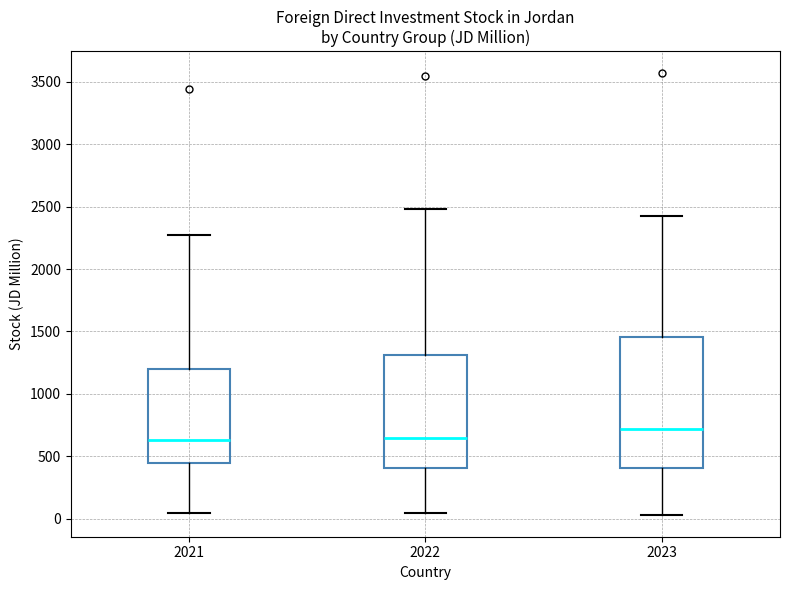

Reading left to right, read every box against the y-axis: the position of its median line, the range the box covers, and the ends of its whiskers. The values are not printed on the chart, so give them approximately, as read against the axis.

2021: median 650, box 450 to 1200, whiskers 50 to 2250
2022: median 650, box 400 to 1300, whiskers 50 to 2500
2023: median 700, box 400 to 1450, whiskers 50 to 2450